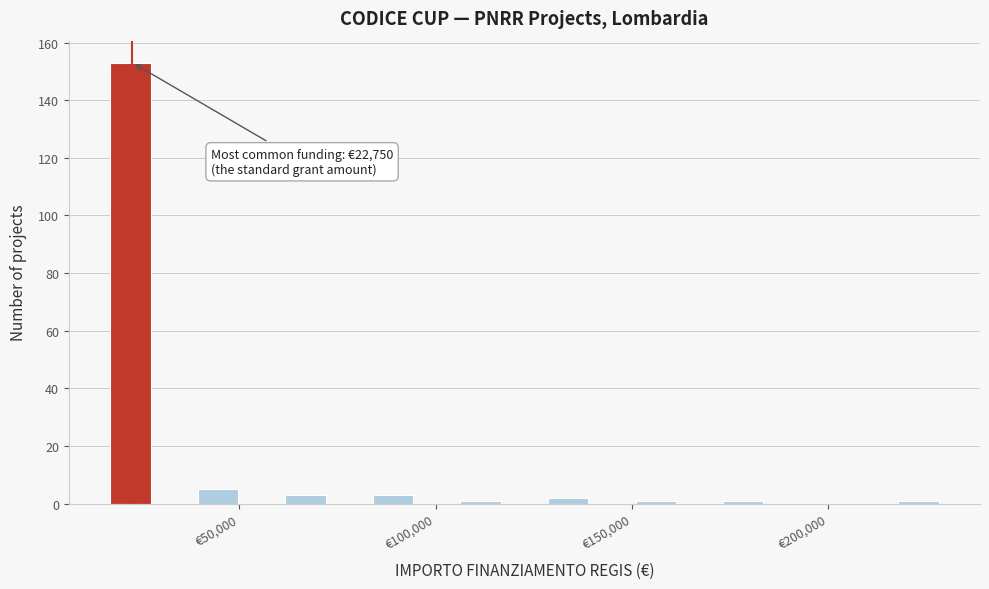

Around what value on the x-axis is the tallest bar? Give the approximate position of its centre, as read against the axis.

20000